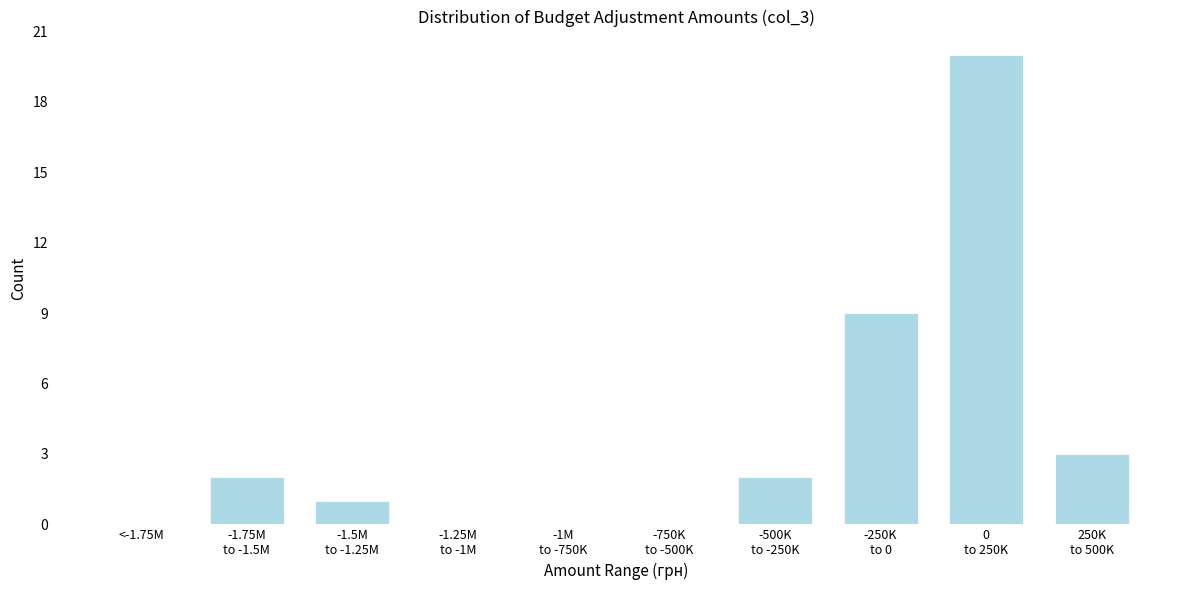

True or false: the data shows -6 at <-1.75M.

False